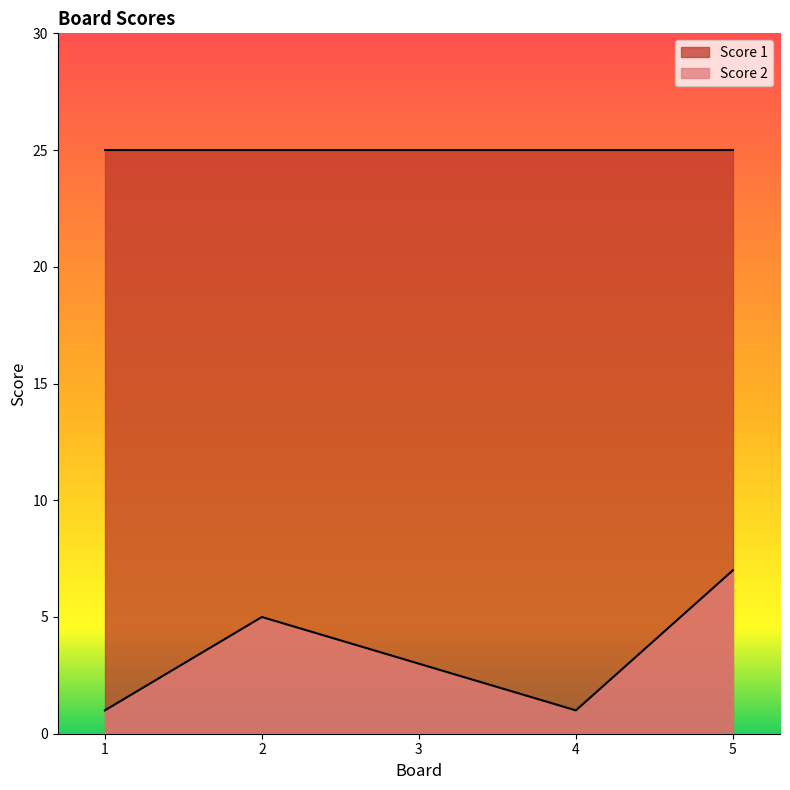

At which category does the data reach its first local valley?

4